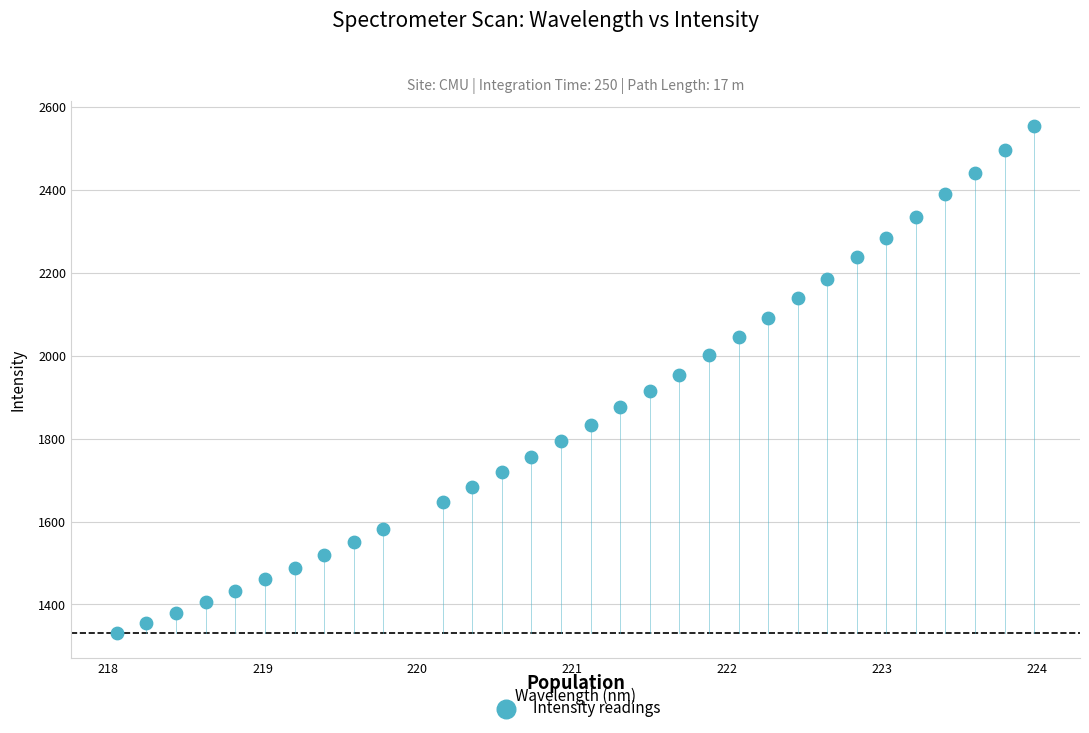

What is the range of X values (max minus min)?

5.9